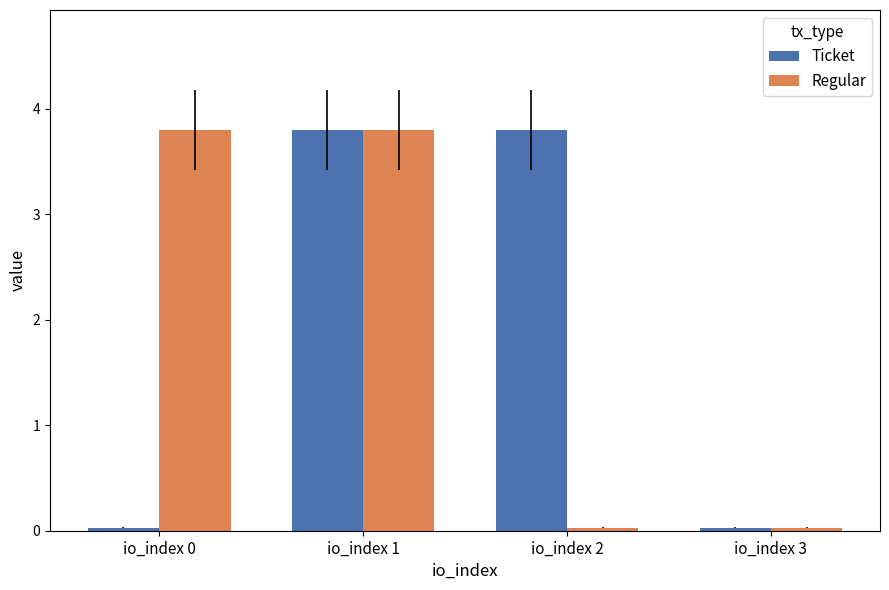

What is the highest value of the Ticket series?

3.8